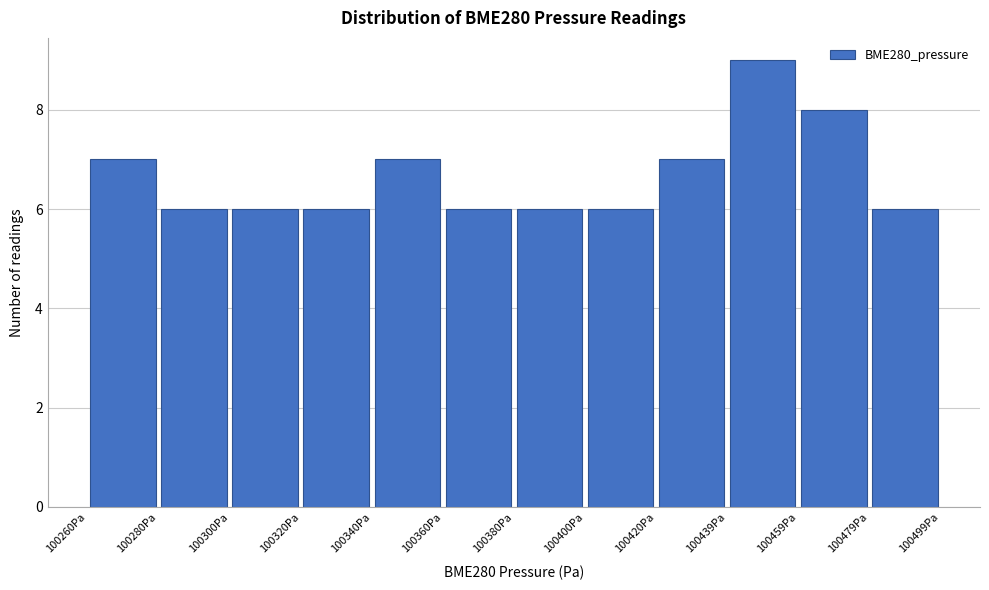

Which range on the x-axis has the tallest bar?

100440 to 100460